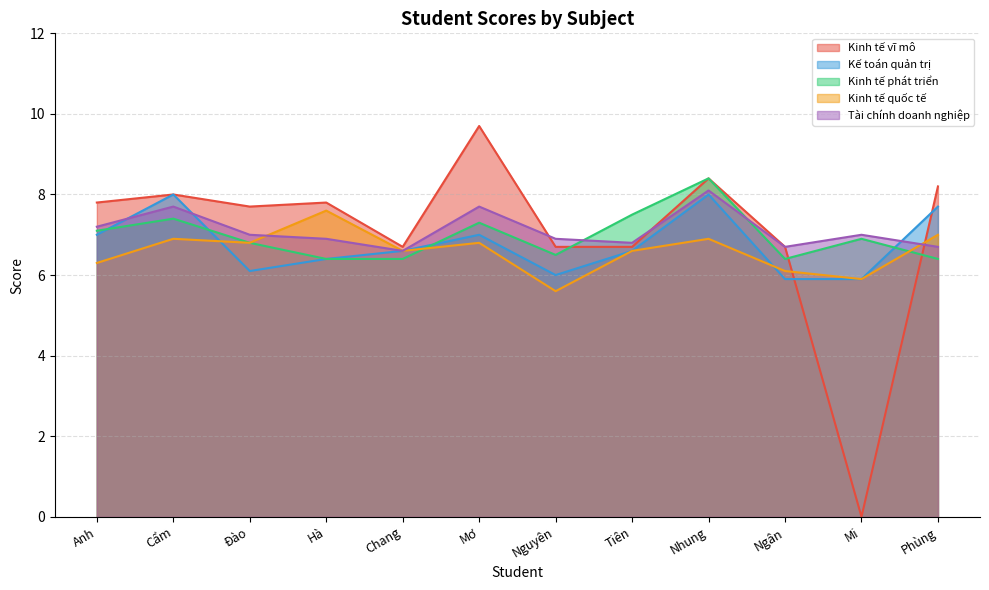

How many data points in Kinh tế vĩ mô are less than 7?

5